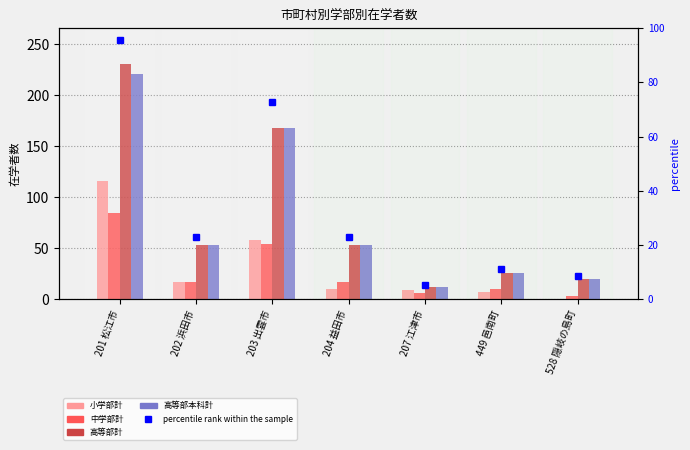

What is the label of the 7th bar from the left?

528 隠岐の島町